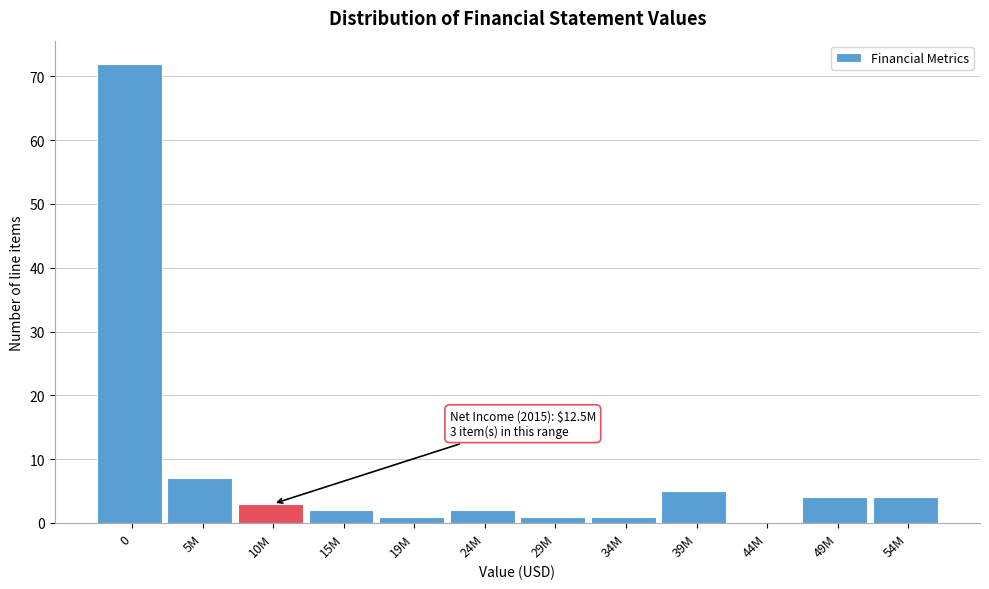

Reading right to left, list all the values displayed in this chart.

54M=4	49M=4	44M=0	39M=5	34M=1	29M=1	24M=2	19M=1	15M=2	10M=3	5M=7	0=72